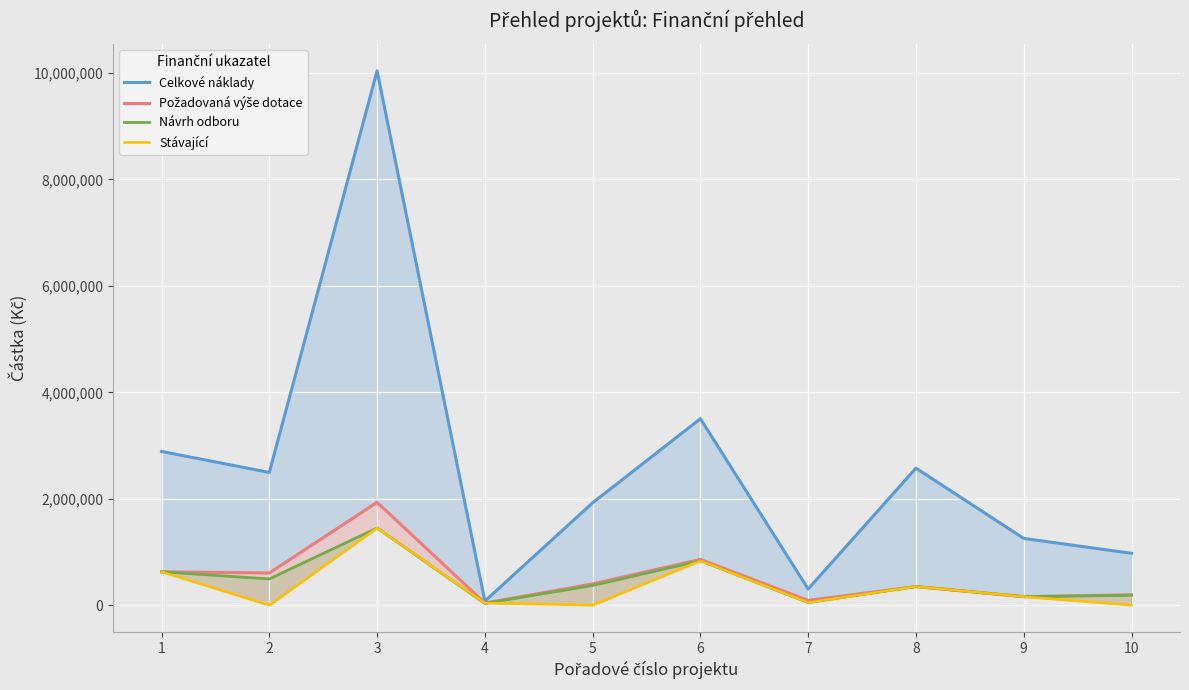

Reading right to left, what are all the values shown in this chart?

Celkové náklady: 10=975000	9=1254448	8=2575000	7=303700	6=3503300	5=1924100	4=76392	3=10039432	2=2494485	1=2888387
Požadovaná výše dotace: 10=195000	9=160000	8=350000	7=90000	6=860000	5=400000	4=40000	3=1933000	2=605000	1=627000
Návrh odboru: 10=187000	9=160000	8=350000	7=50000	6=834000	5=370000	4=33000	3=1450000	2=493000	1=627000
Stávající: 10=0	9=160000	8=350000	7=50000	6=834000	5=0	4=40000	3=1450000	2=0	1=627000